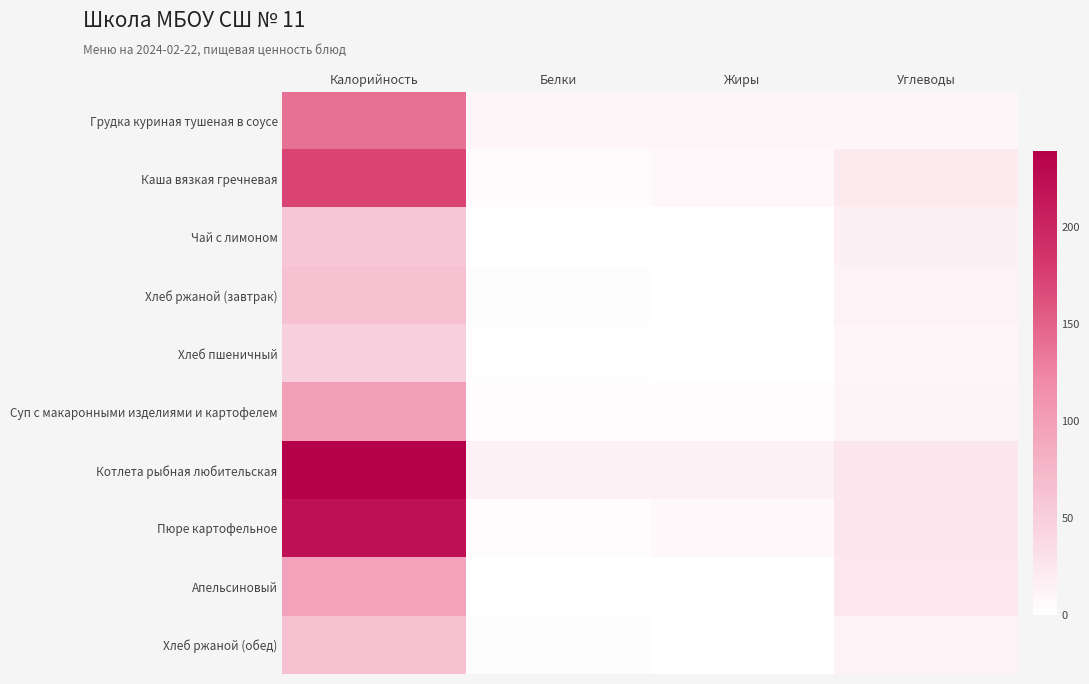

What is the difference between the highest and lowest values at Жиры?

14.7